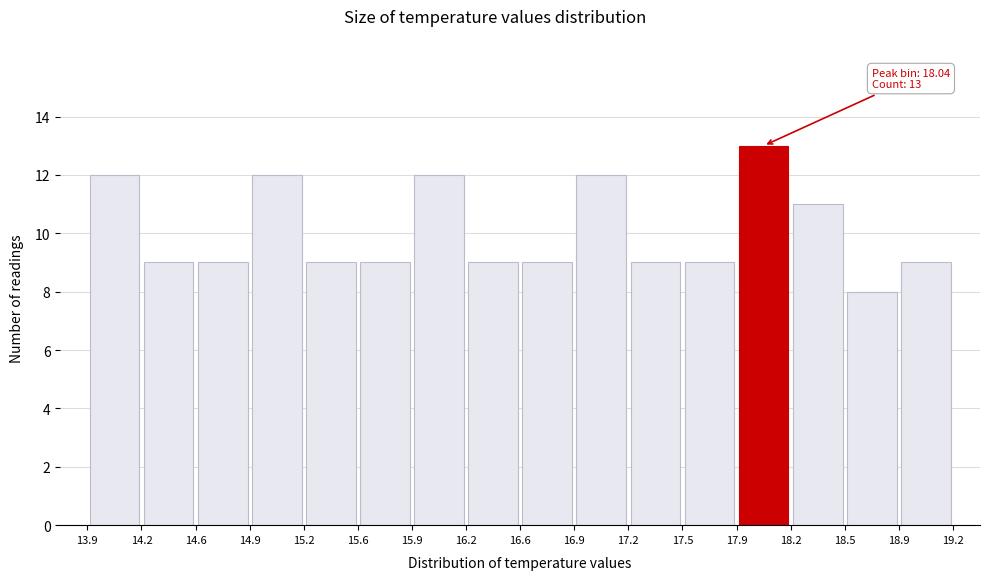

Over which range of the x-axis is the bar tallest?

17.9 to 18.2